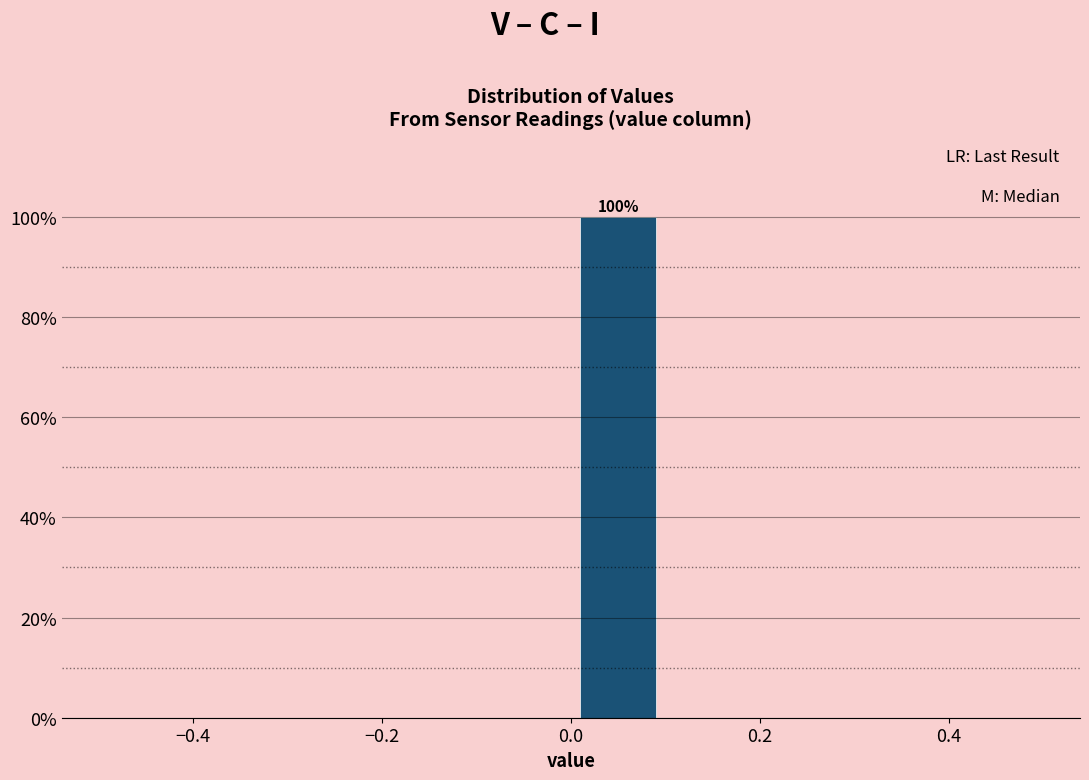

Over which range of the x-axis is the bar tallest?

0.0 to 0.1